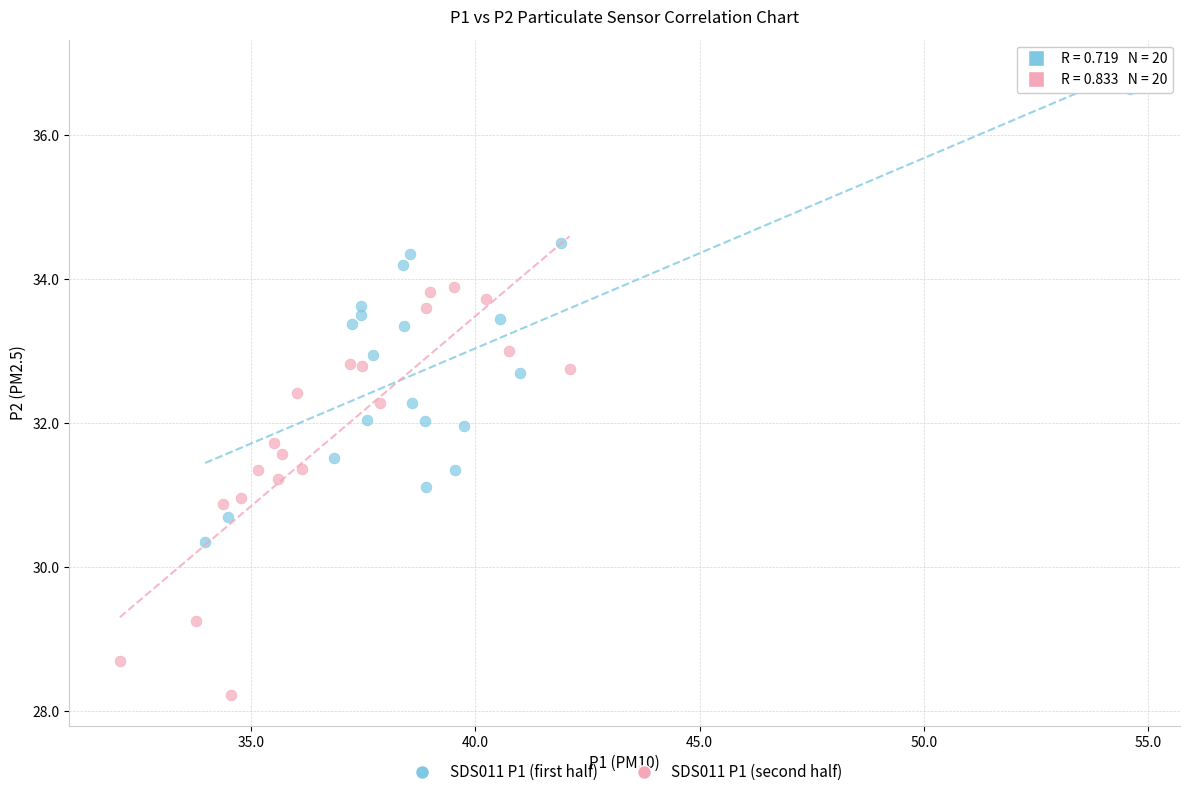

Which series has the widest spread of Y values?

SDS011 P1 (first half)